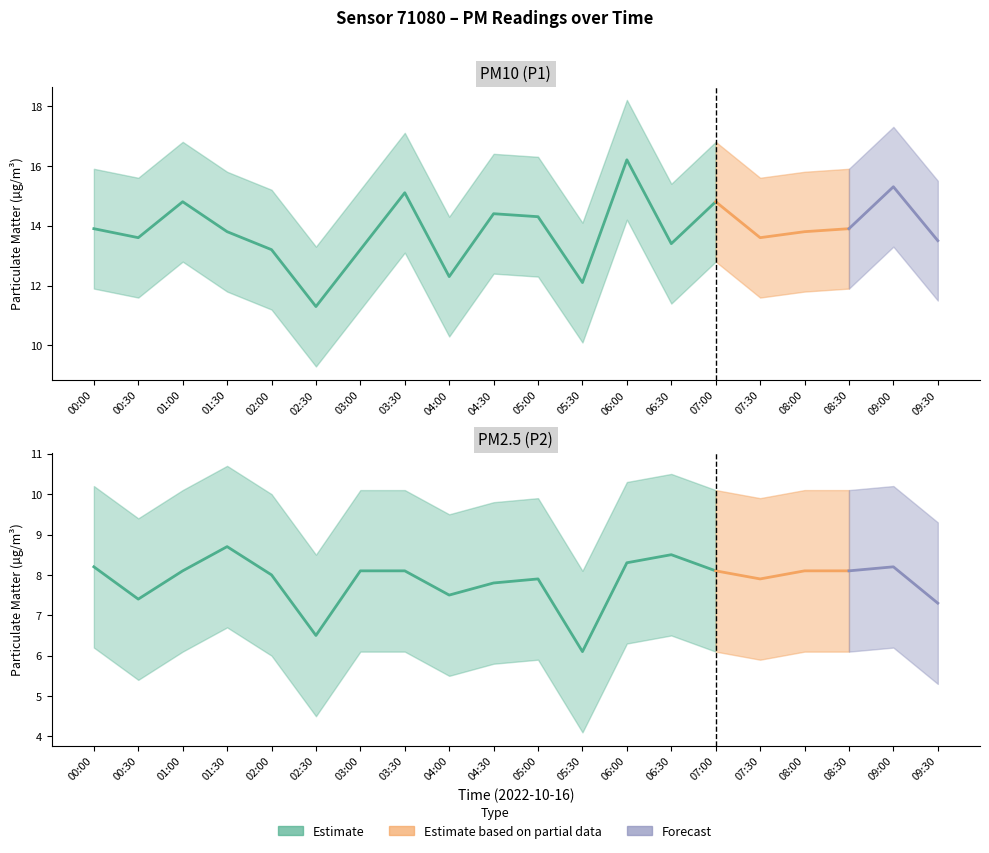

What is the difference between the P2 values at 00:00 and 03:00?

0.1